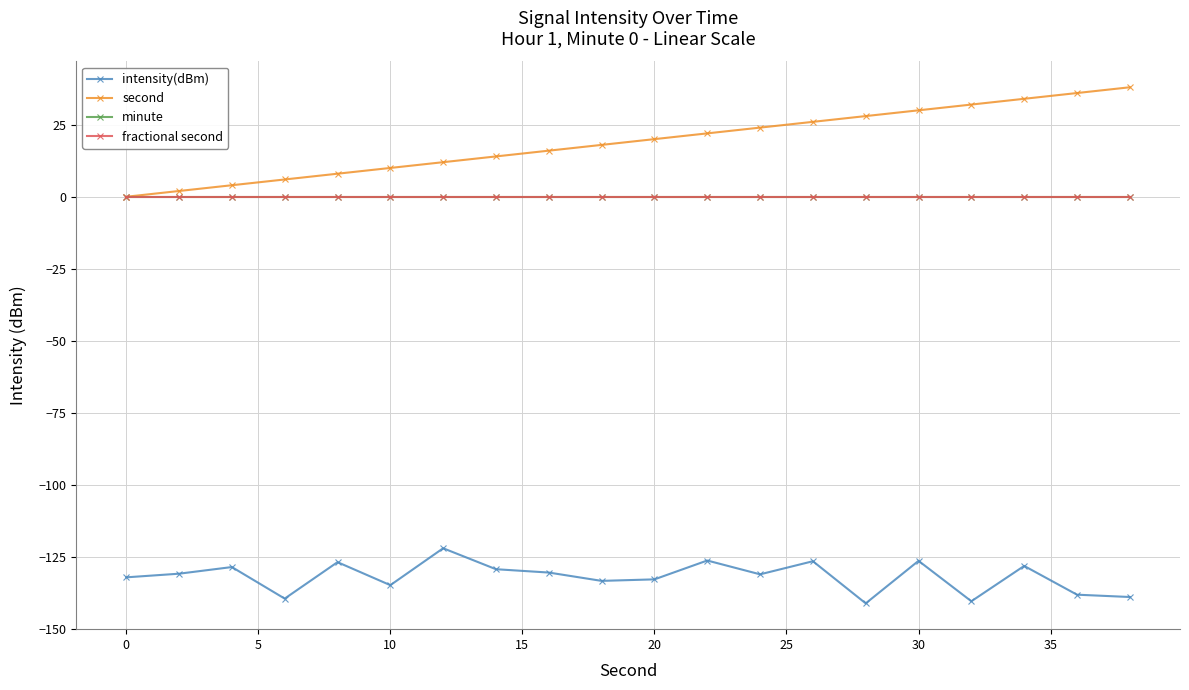

What is the maximum value for intensity(dBm)?

-122.0